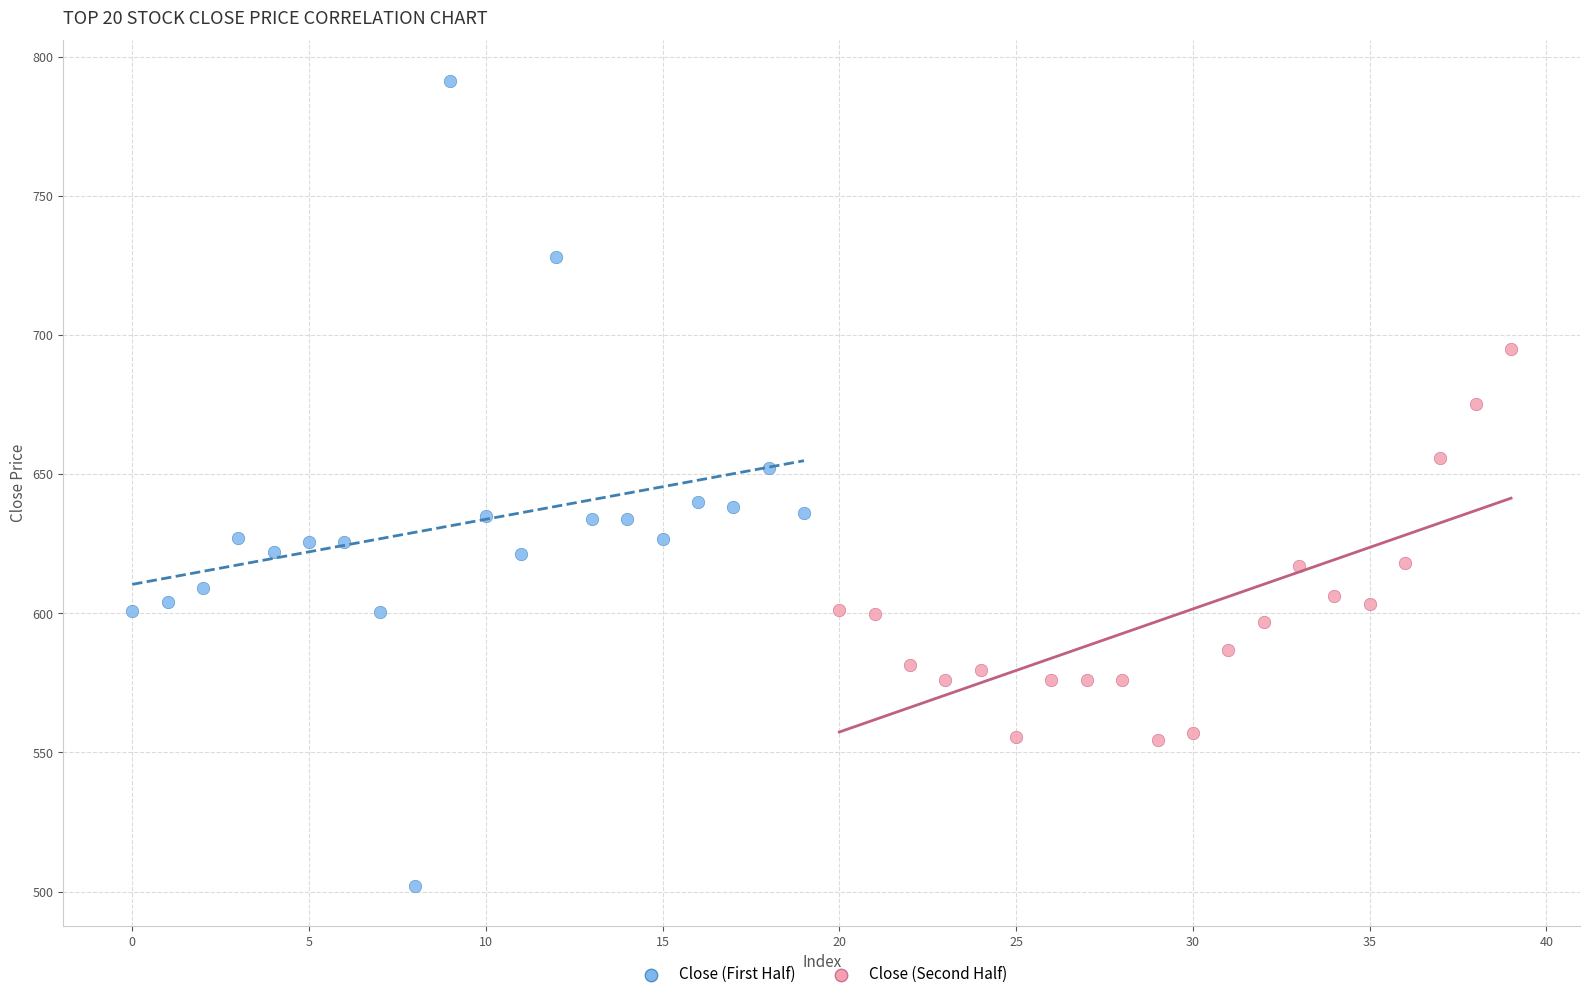

Which series reaches the maximum Y coordinate?

Close (First Half)